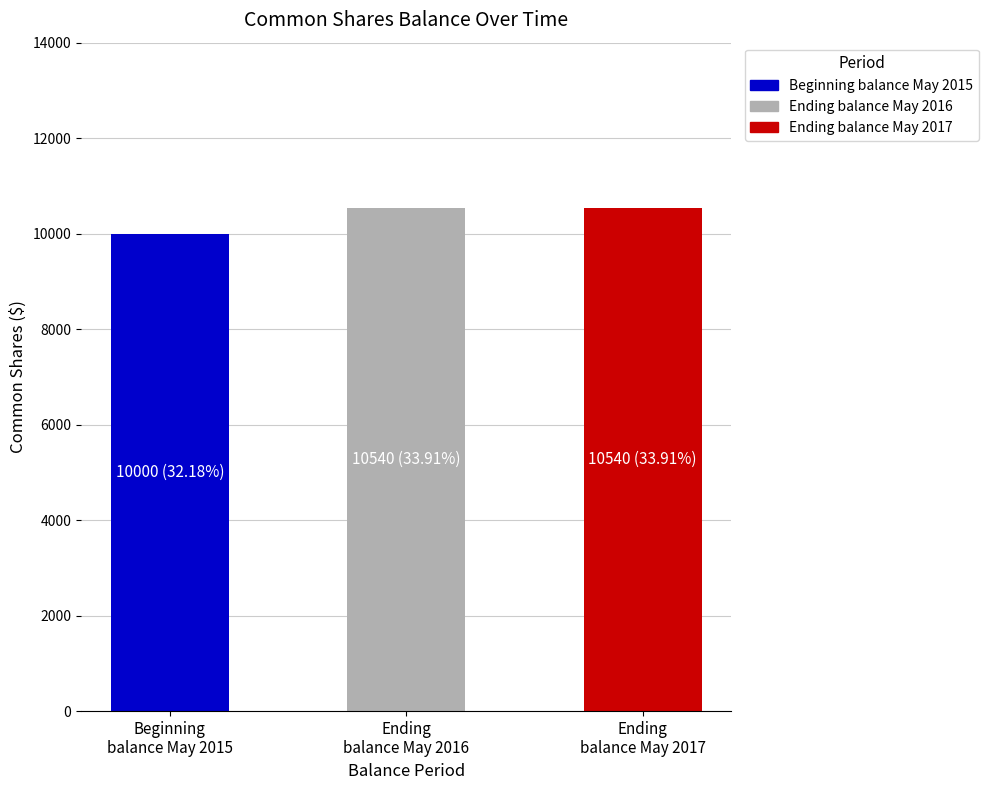

What is the smallest value displayed?

10000